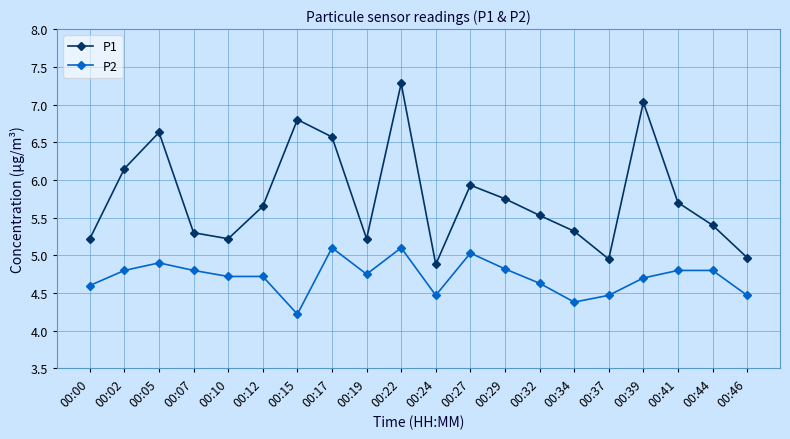

True or false: P2 and P1 cross at least once.

False